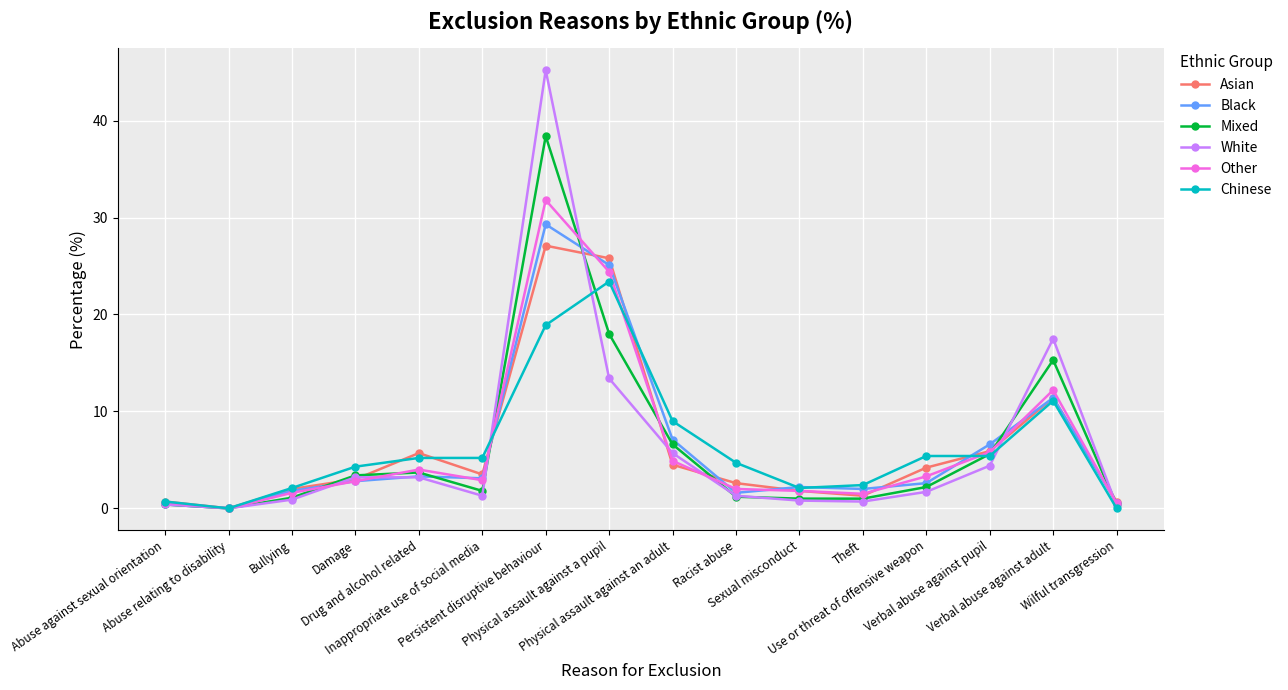

What is the greatest value displayed?

45.2